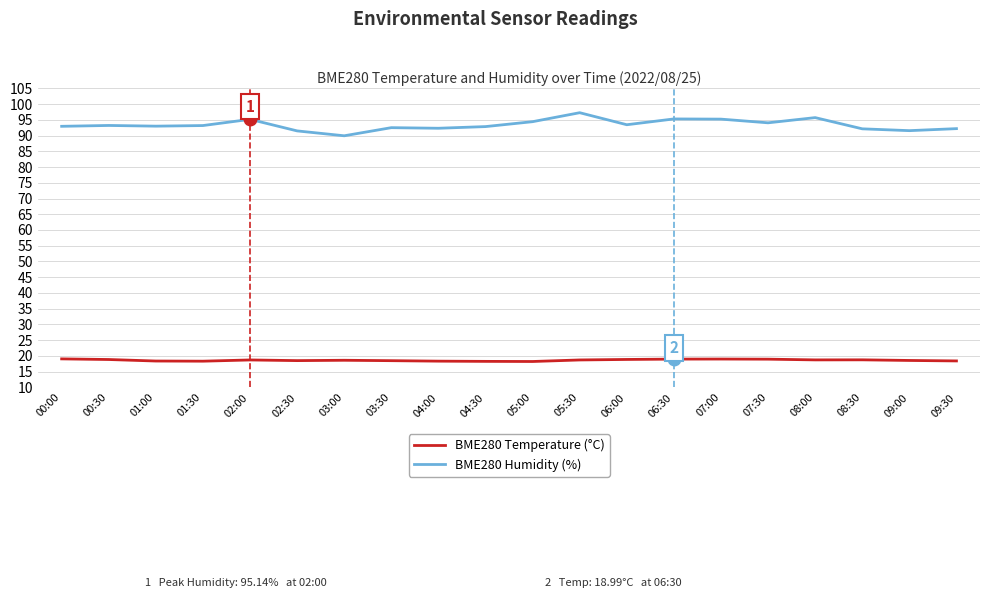

How many distinct data groups are displayed?

2